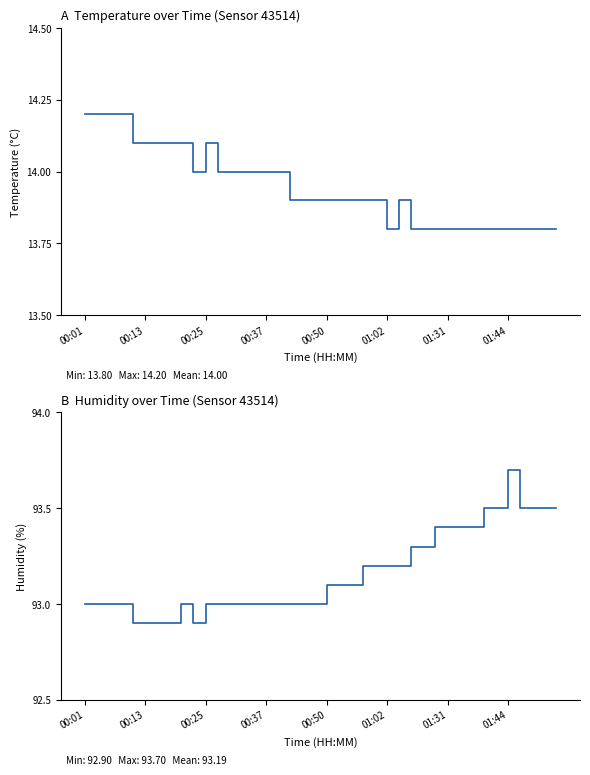

What is the sum of the humidity values at 10 and 19?

186.0